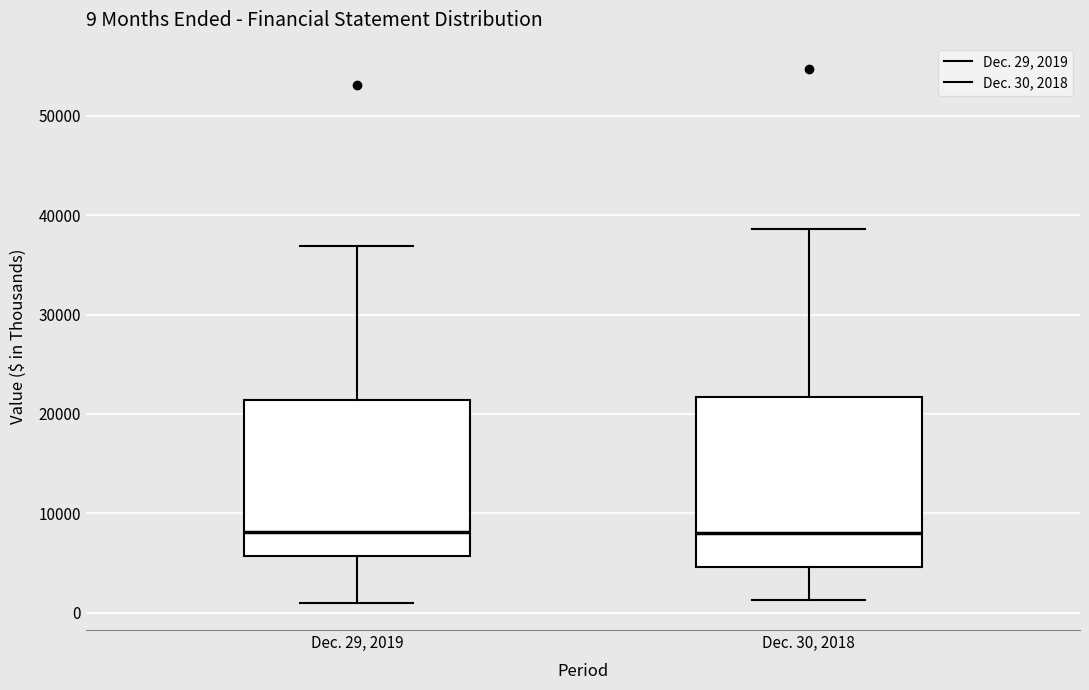

Comparing the boxes themselves (not the whiskers), which one is the tallest?

Dec. 30, 2018